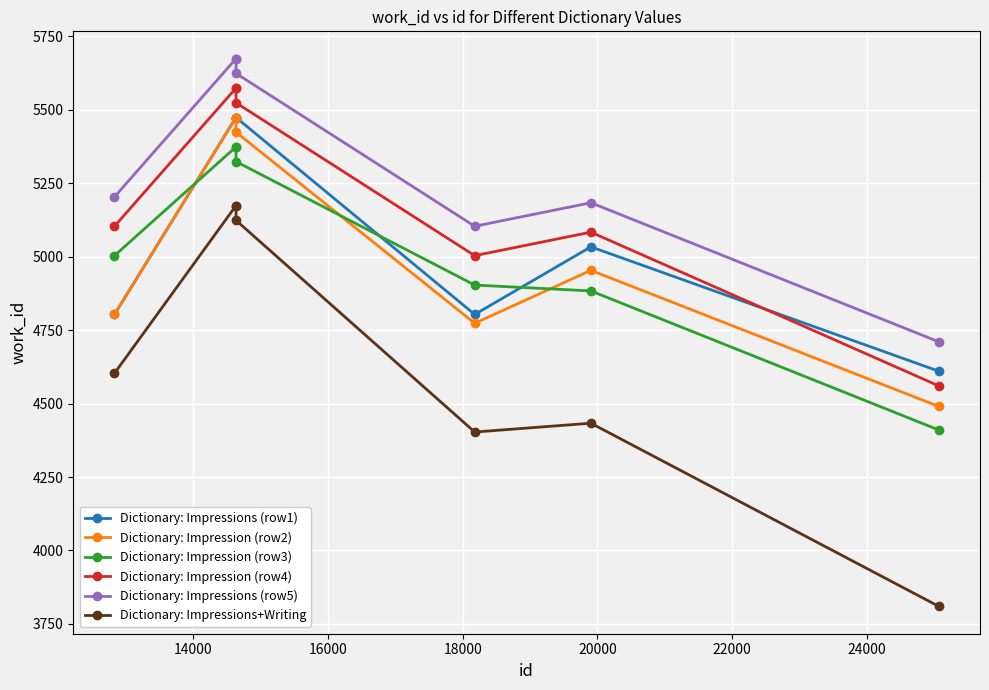

How many lines are shown in the chart?

6